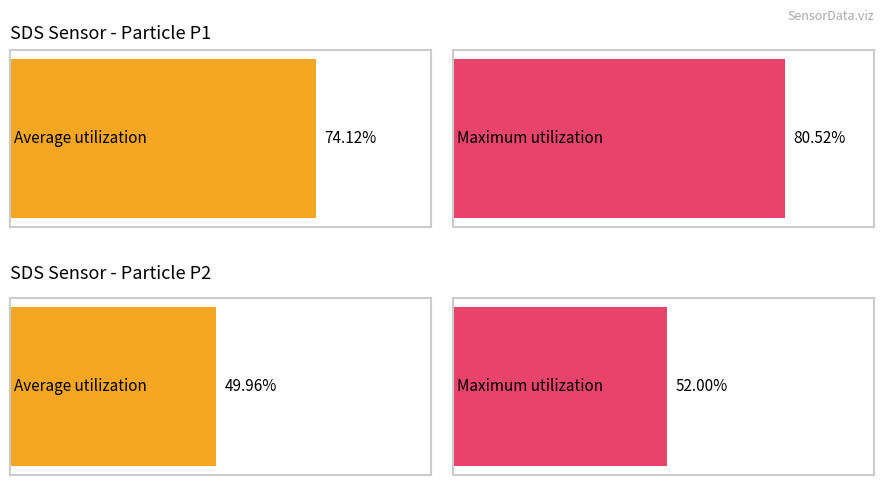

Count the number of data series in this chart.

2